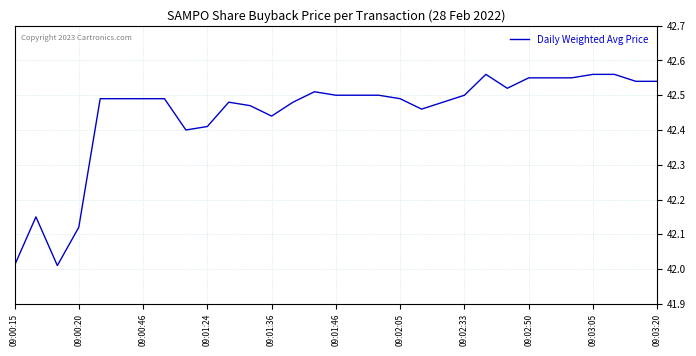

The value at 09:02:33 is 42.5. True or false?

True